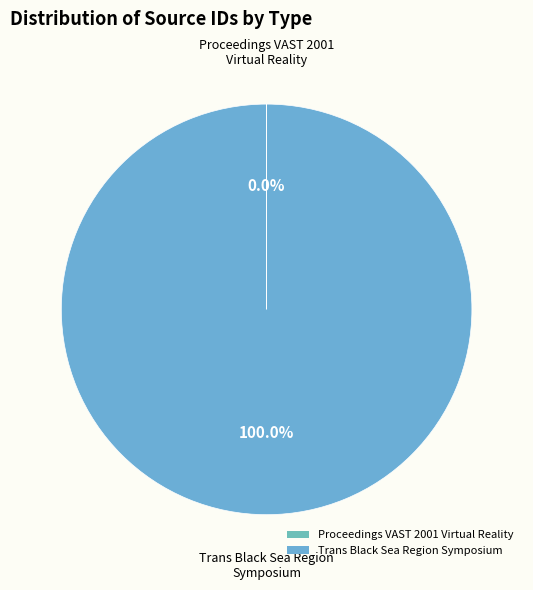

What is the largest slice in the pie chart?

Trans Black Sea Region Symposium